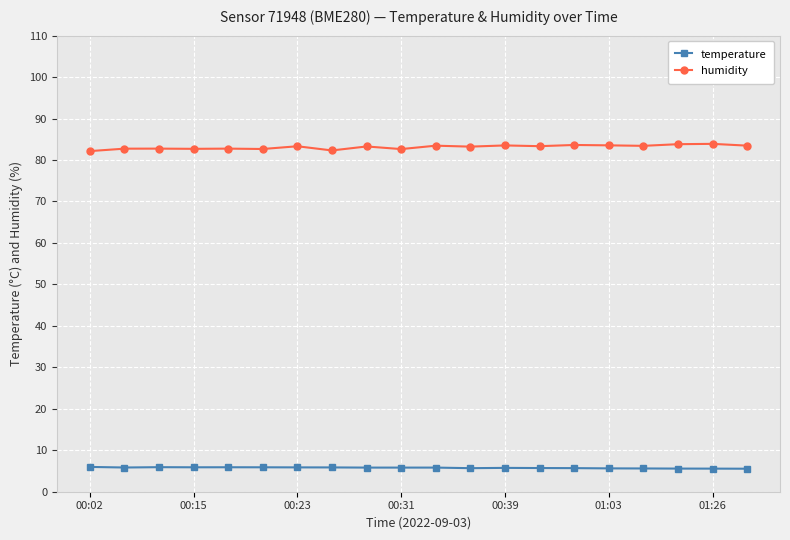

What is the average value of the humidity series?

83.1